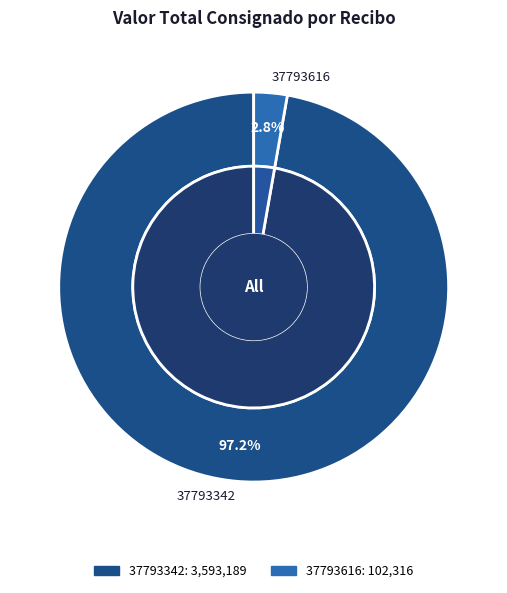

True or false: 37793342 accounts for 97% of the total.

True